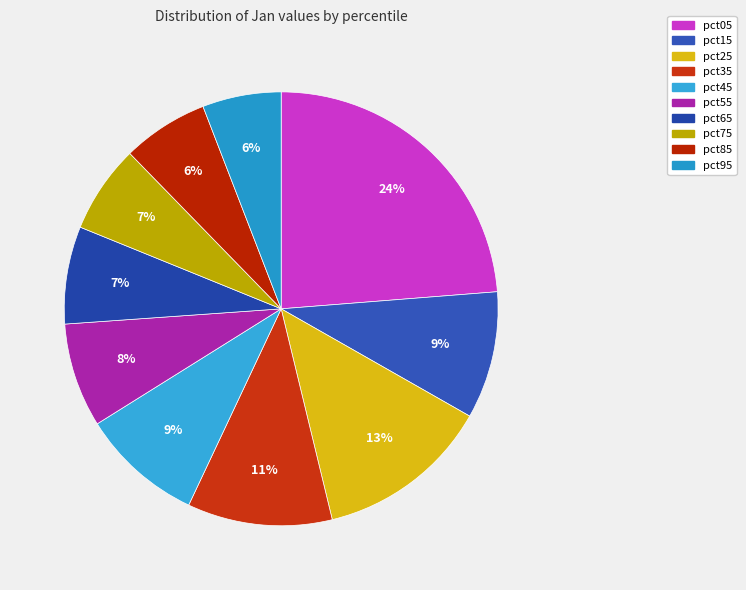

To the nearest percent, what portion does pct85 represent?

6%